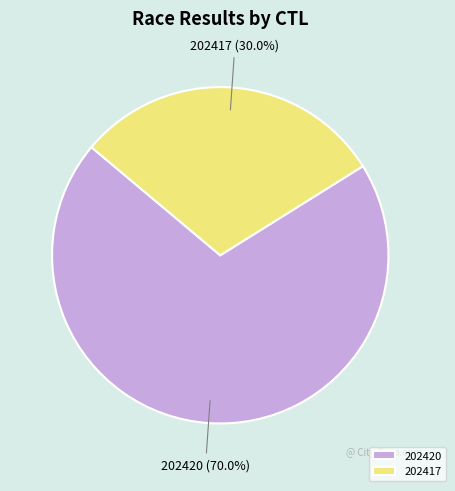

Rank the categories by value from highest to lowest.

202420, 202417